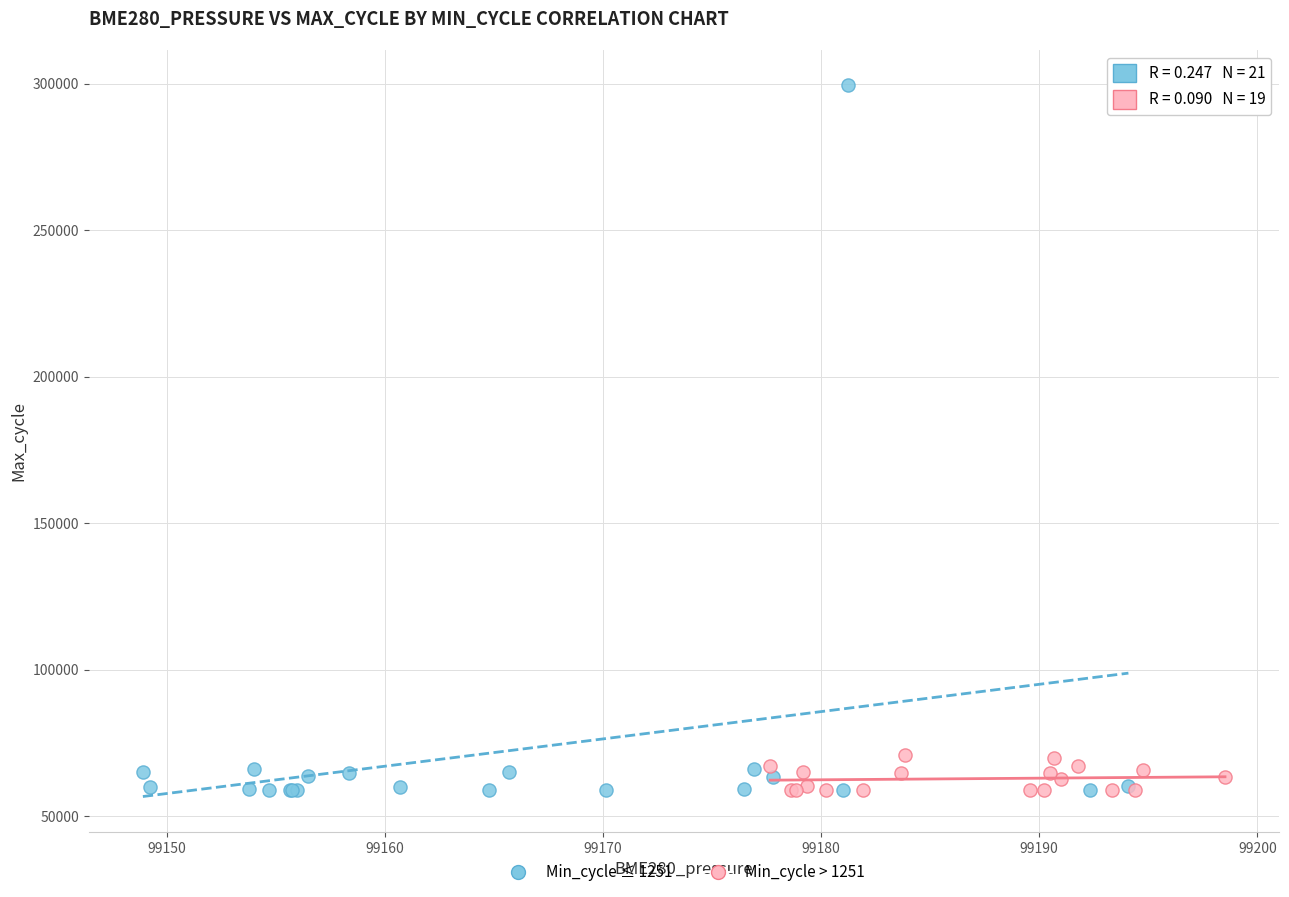

Which series reaches the maximum Y coordinate?

Min_cycle ≤ 1251